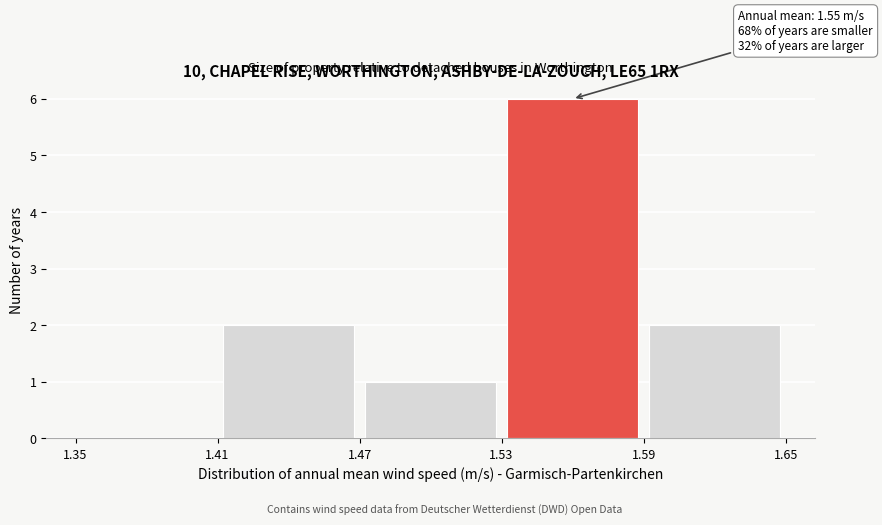

Over which range of the x-axis is the bar tallest?

1.53 to 1.59